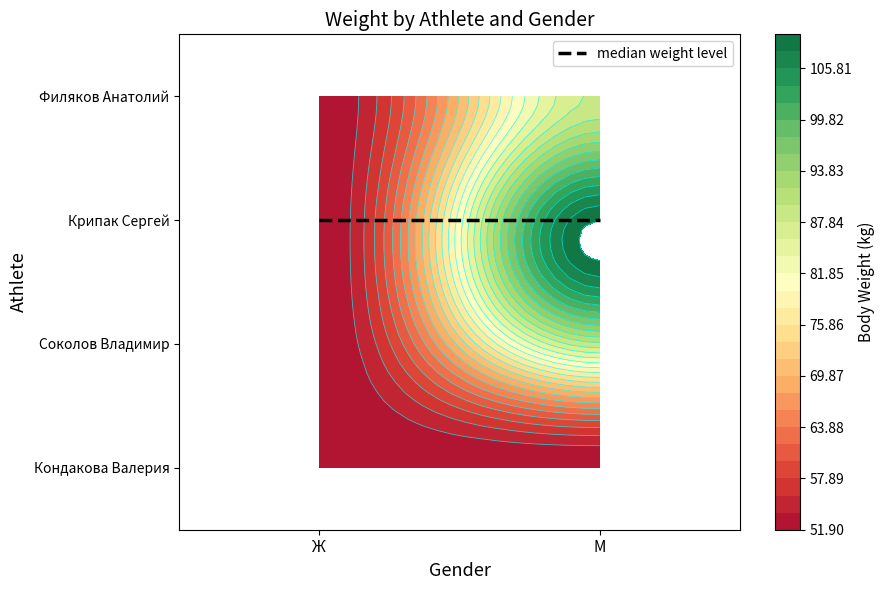

The value of Кондакова Валерия at М is 35.8. True or false?

False